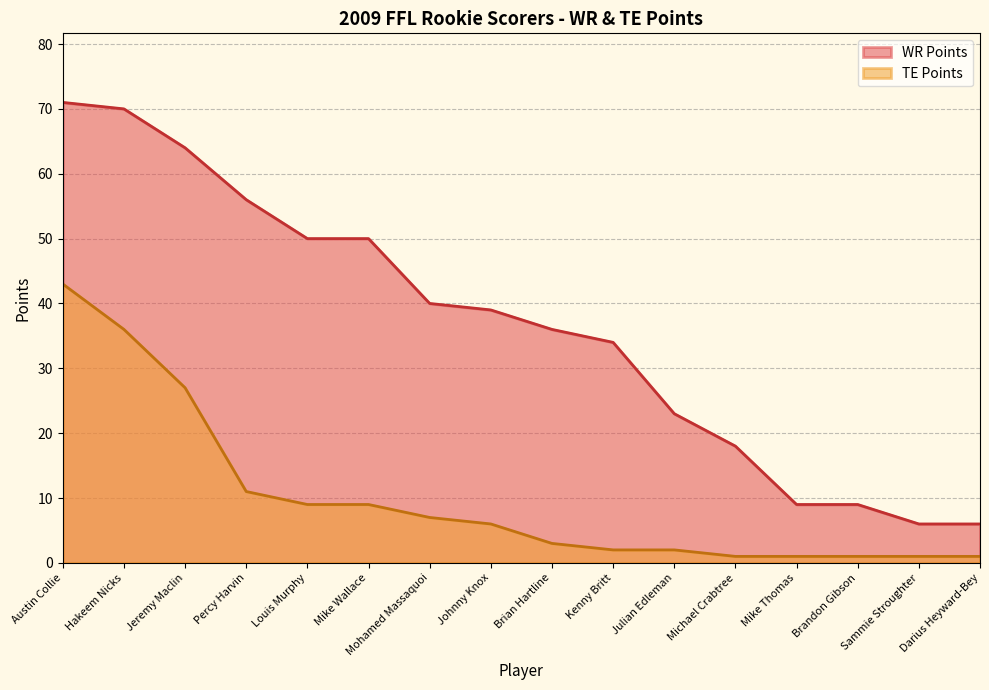

Which category has the highest value in the TE Points series?

Austin Collie